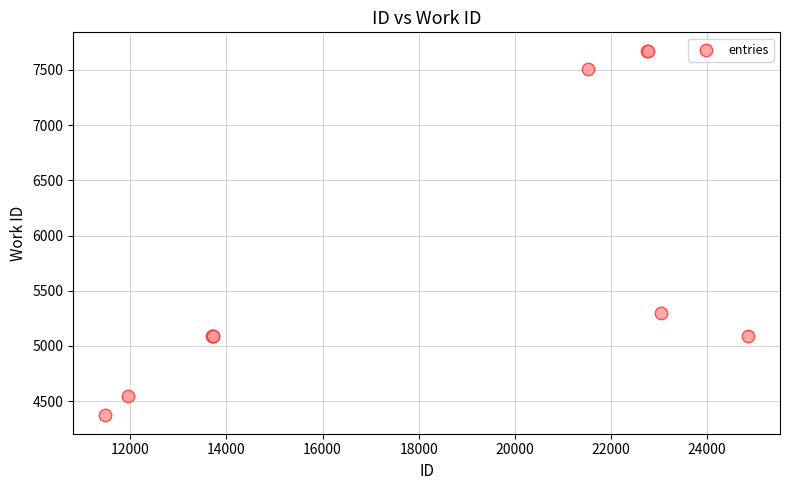

What Y value in the scatter plot is closest to 6022?

5301